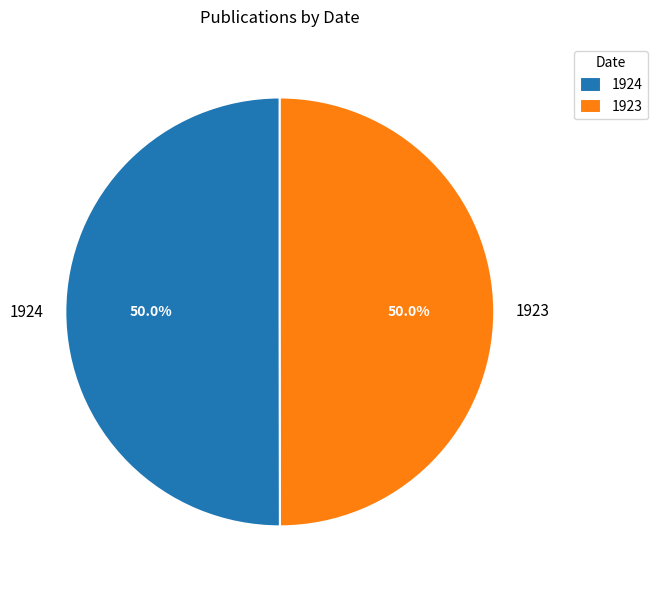

Approximately how many times larger is the value at 1923 compared to 1924?

1.0